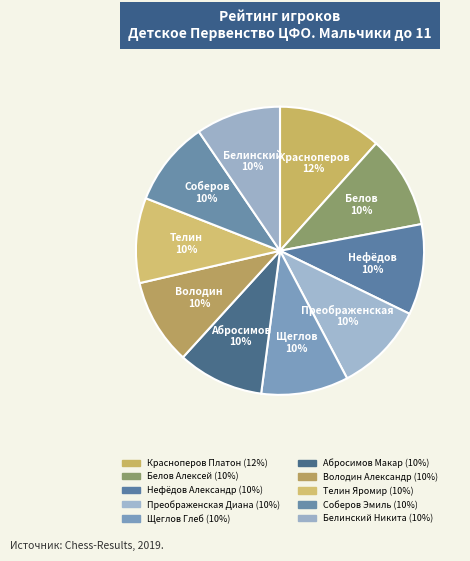

How many segments does this pie chart have?

10